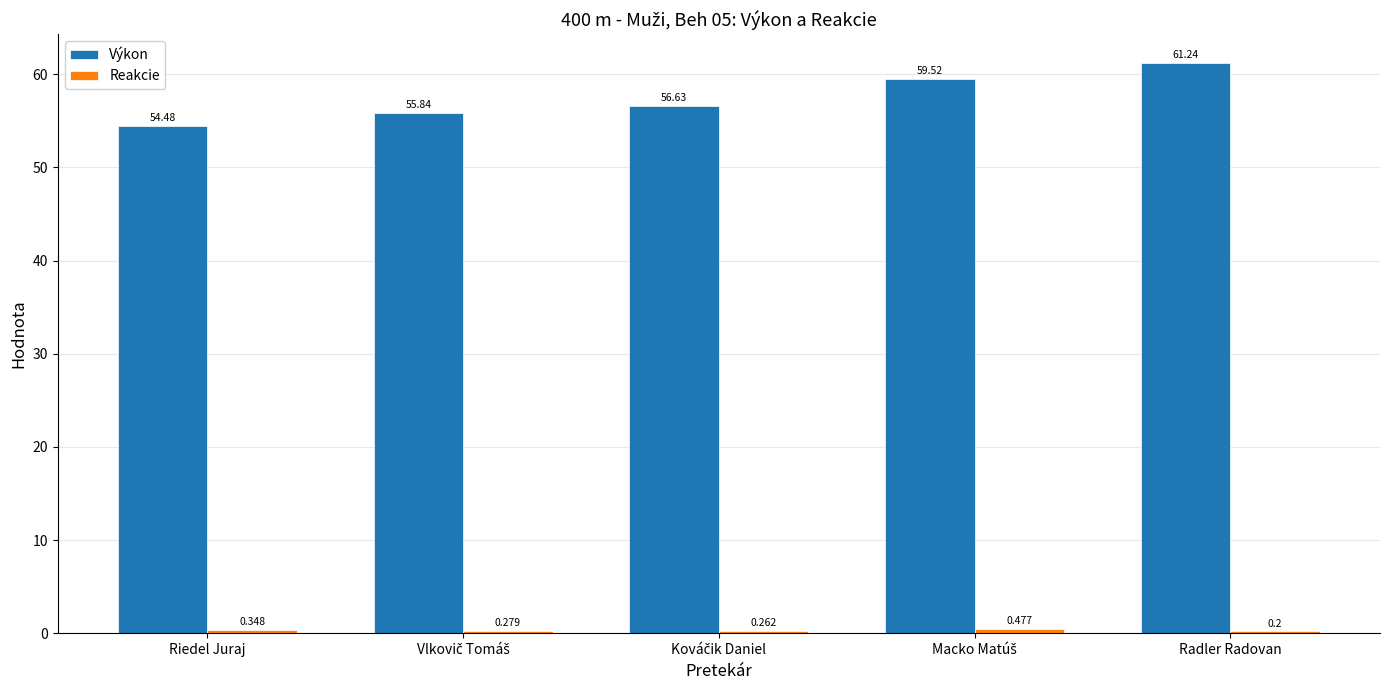

Which series has the largest range (max minus min)?

Výkon